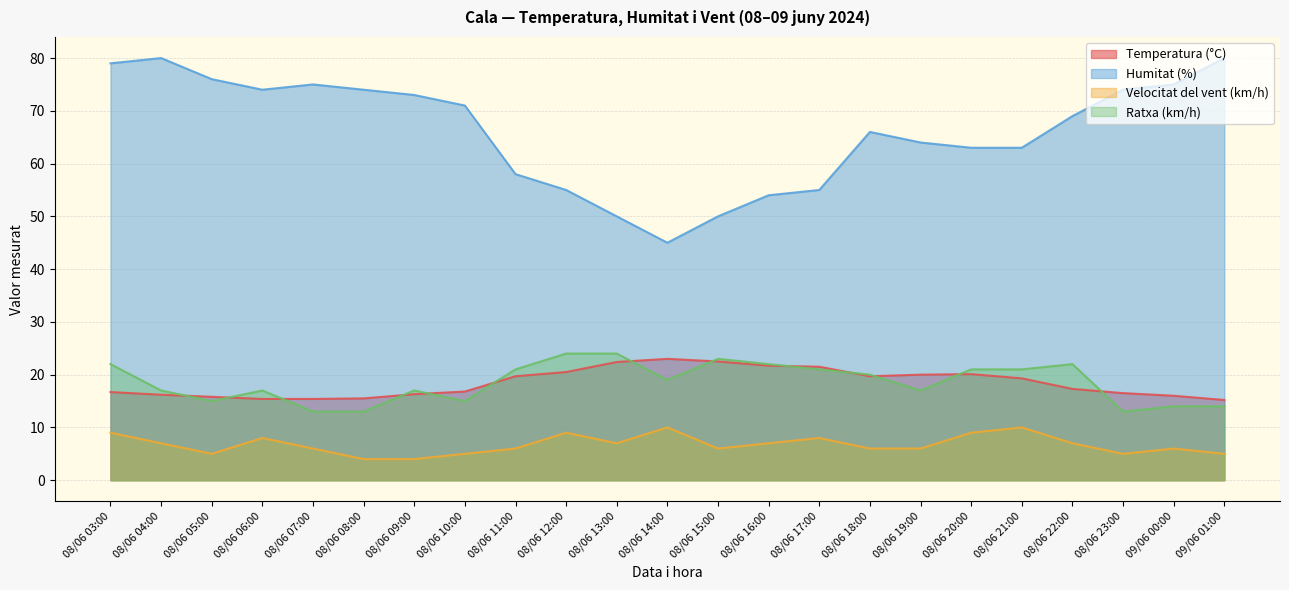

Reading right to left, list all the values displayed in this chart.

Temperatura (°C): 15.2	16.0	16.5	17.3	19.3	20.1	20.0	19.7	21.5	21.7	22.5	23.0	22.4	20.5	19.7	16.8	16.3	15.5	15.4	15.4	15.8	16.2	16.7
Humitat (%): 80.0	75.0	74.0	69.0	63.0	63.0	64.0	66.0	55.0	54.0	50.0	45.0	50.0	55.0	58.0	71.0	73.0	74.0	75.0	74.0	76.0	80.0	79.0
Velocitat del vent (km/h): 5.0	6.0	5.0	7.0	10.0	9.0	6.0	6.0	8.0	7.0	6.0	10.0	7.0	9.0	6.0	5.0	4.0	4.0	6.0	8.0	5.0	7.0	9.0
Ratxa (km/h): 14.0	14.0	13.0	22.0	21.0	21.0	17.0	20.0	21.0	22.0	23.0	19.0	24.0	24.0	21.0	15.0	17.0	13.0	13.0	17.0	15.0	17.0	22.0